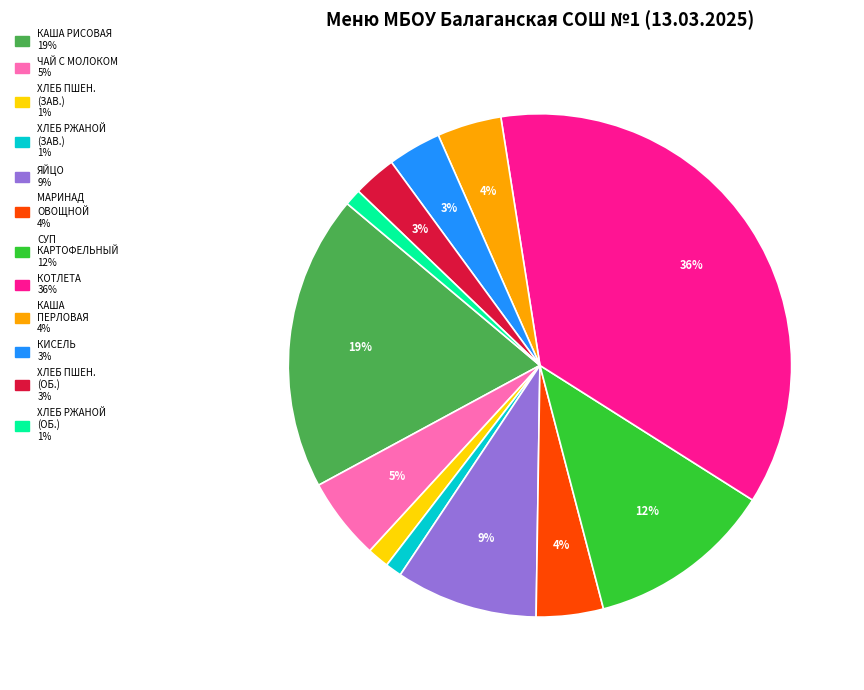

To the nearest percent, what is the average slice percentage?

8%